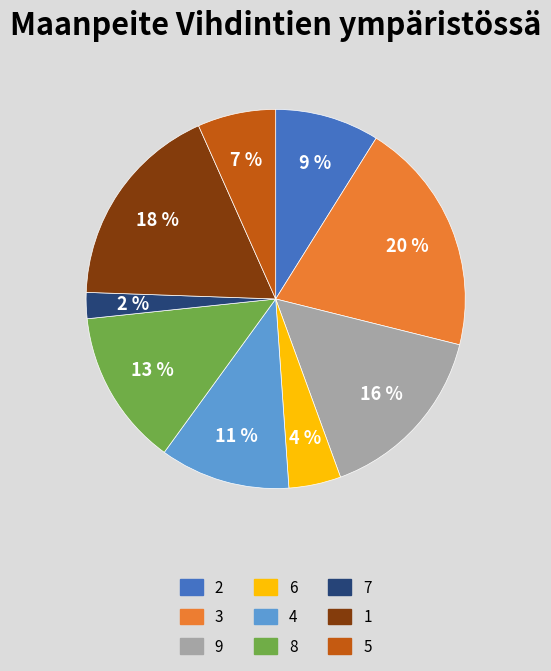

Between 9 and 7, which is larger?

9